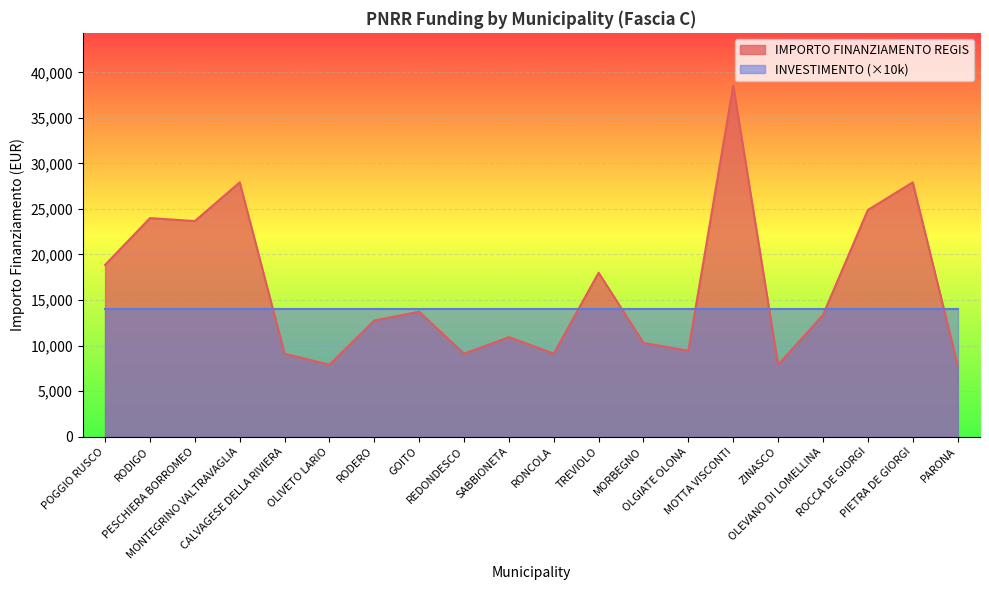

The value at ROCCA DE GIORGI is 8237. True or false?

False